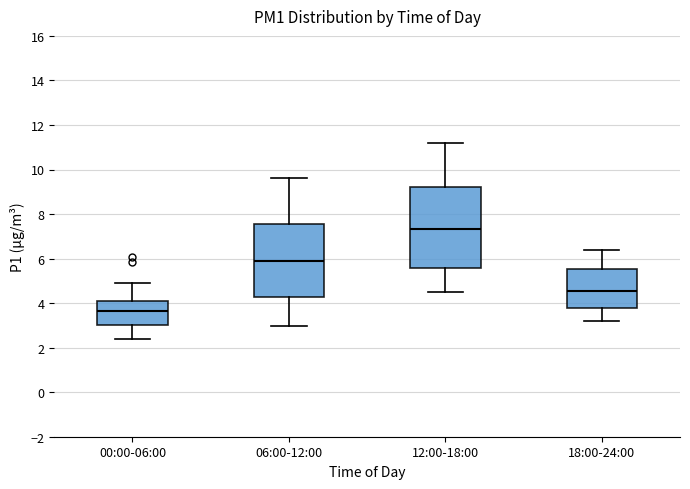

Reading left to right, transcribe this box plot: for each box, give where its median line is, the range the box spans, and where its two whiskers end, as read against the y-axis. The values are not printed on the chart, so give them approximately, as read against the axis.

00:00-06:00: median 3.6, box 3.0 to 4.0, whiskers 2.4 to 5.0
06:00-12:00: median 6.0, box 4.2 to 7.6, whiskers 3.0 to 9.6
12:00-18:00: median 7.4, box 5.6 to 9.2, whiskers 4.6 to 11.2
18:00-24:00: median 4.6, box 3.8 to 5.6, whiskers 3.2 to 6.4